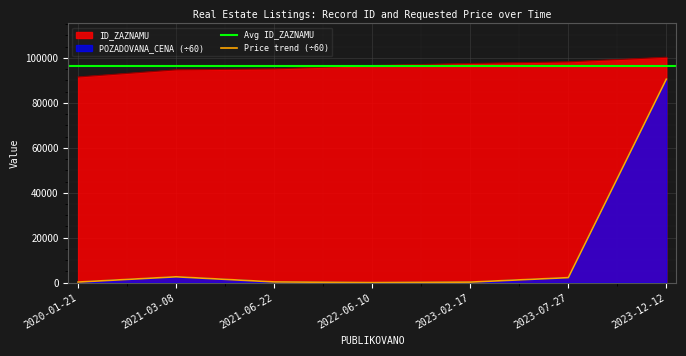

What is the sum of the POZADOVANA_CENA values at 2020-01-21 and 2023-07-27?

2530.8